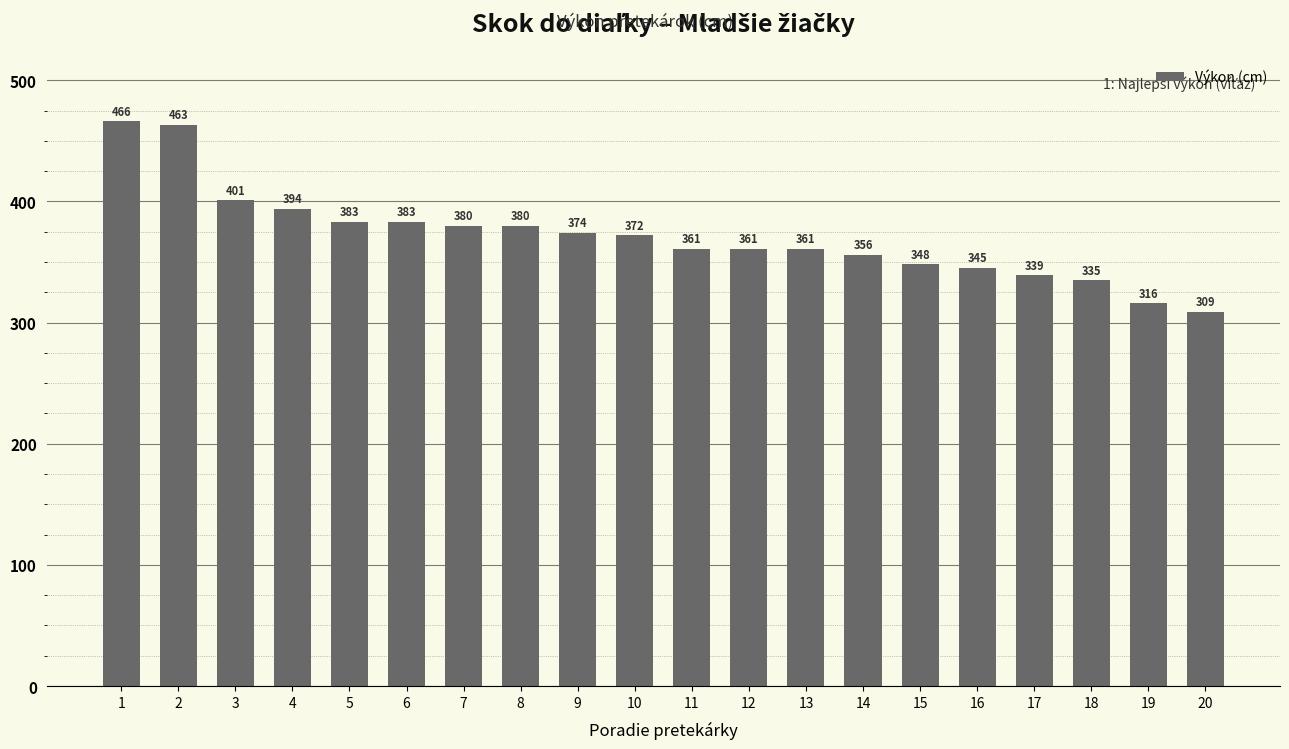

What is the ratio of the value at 2 to the value at 12?

1.3